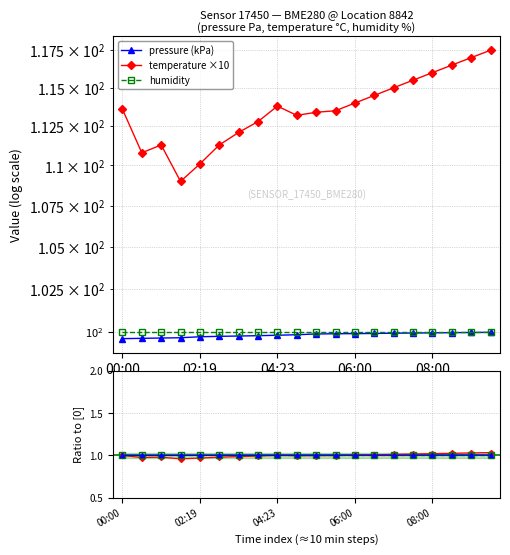

What is the maximum value for pressure (kPa)?

100.0